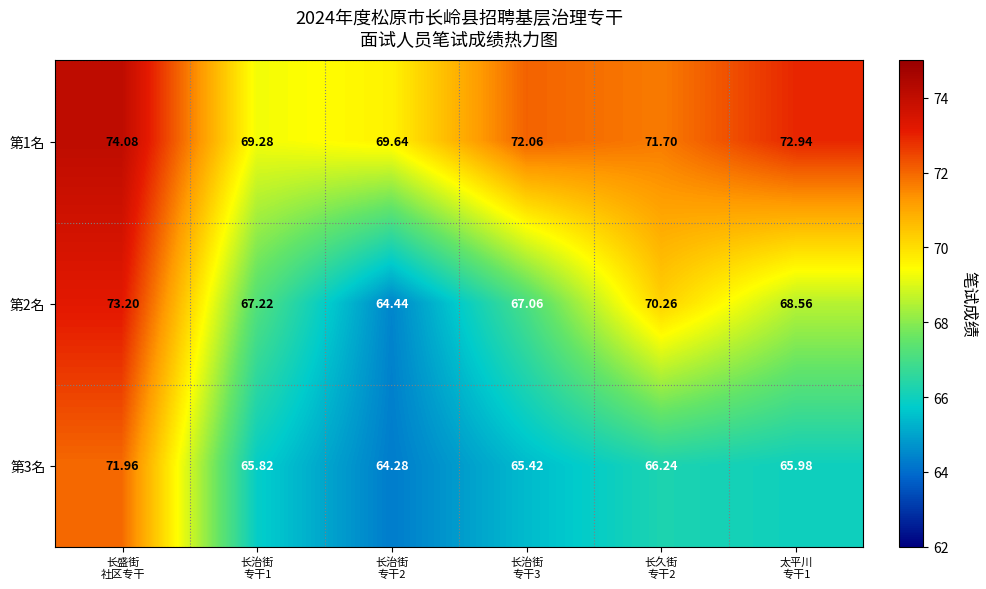

Which series changed the most between 长治街
专干1 and 长治街
专干2?

第2名